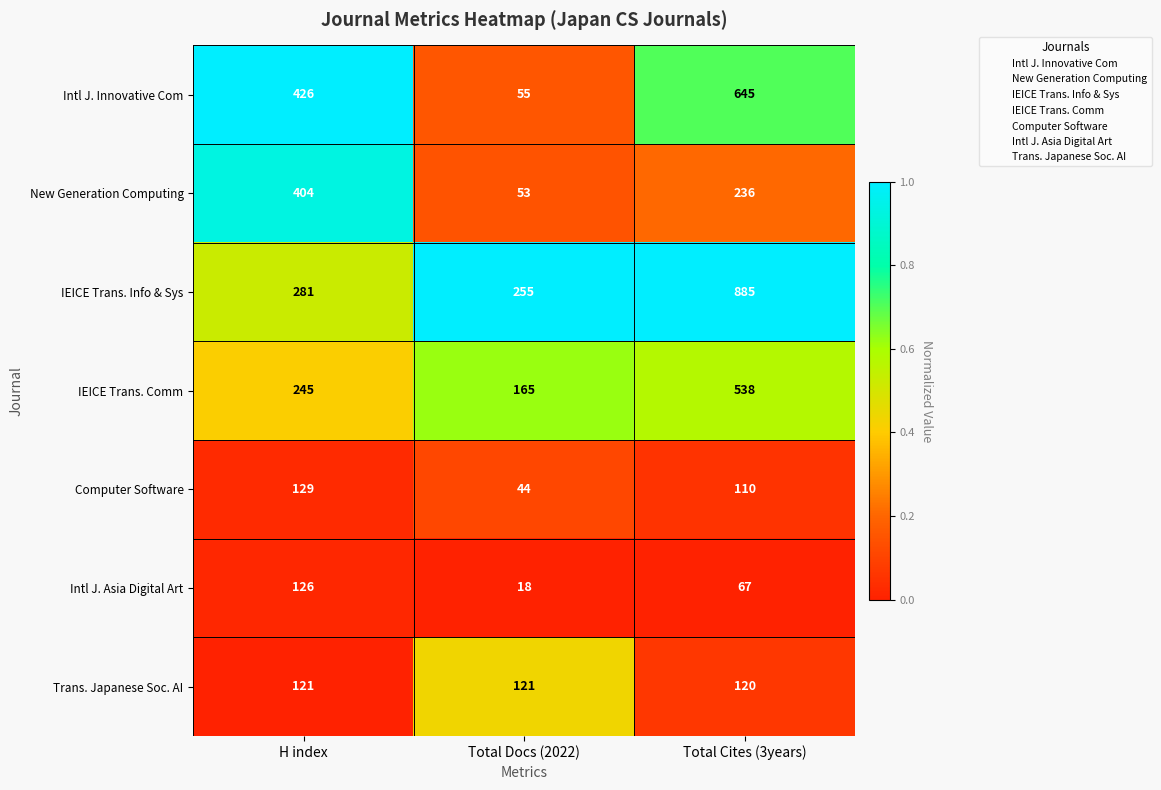

Rank the categories by New Generation Computing value from highest to lowest.

H index, Total Cites (3years), Total Docs (2022)